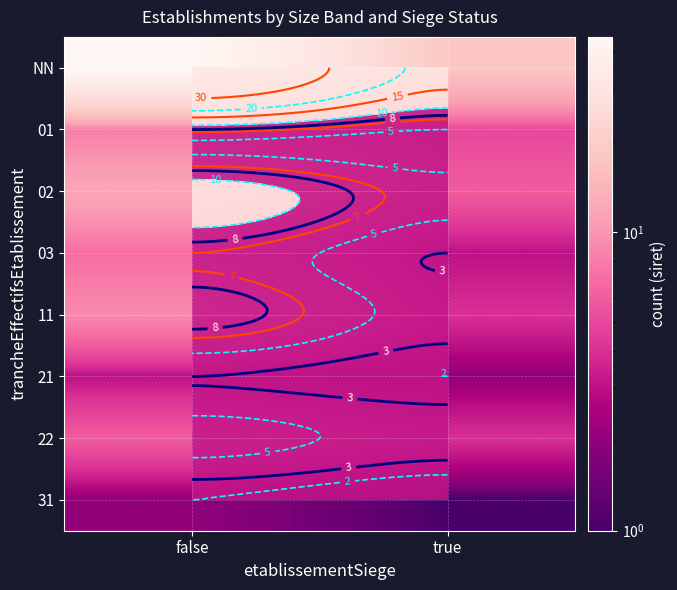

What is the approximate value of 11 at true?

4